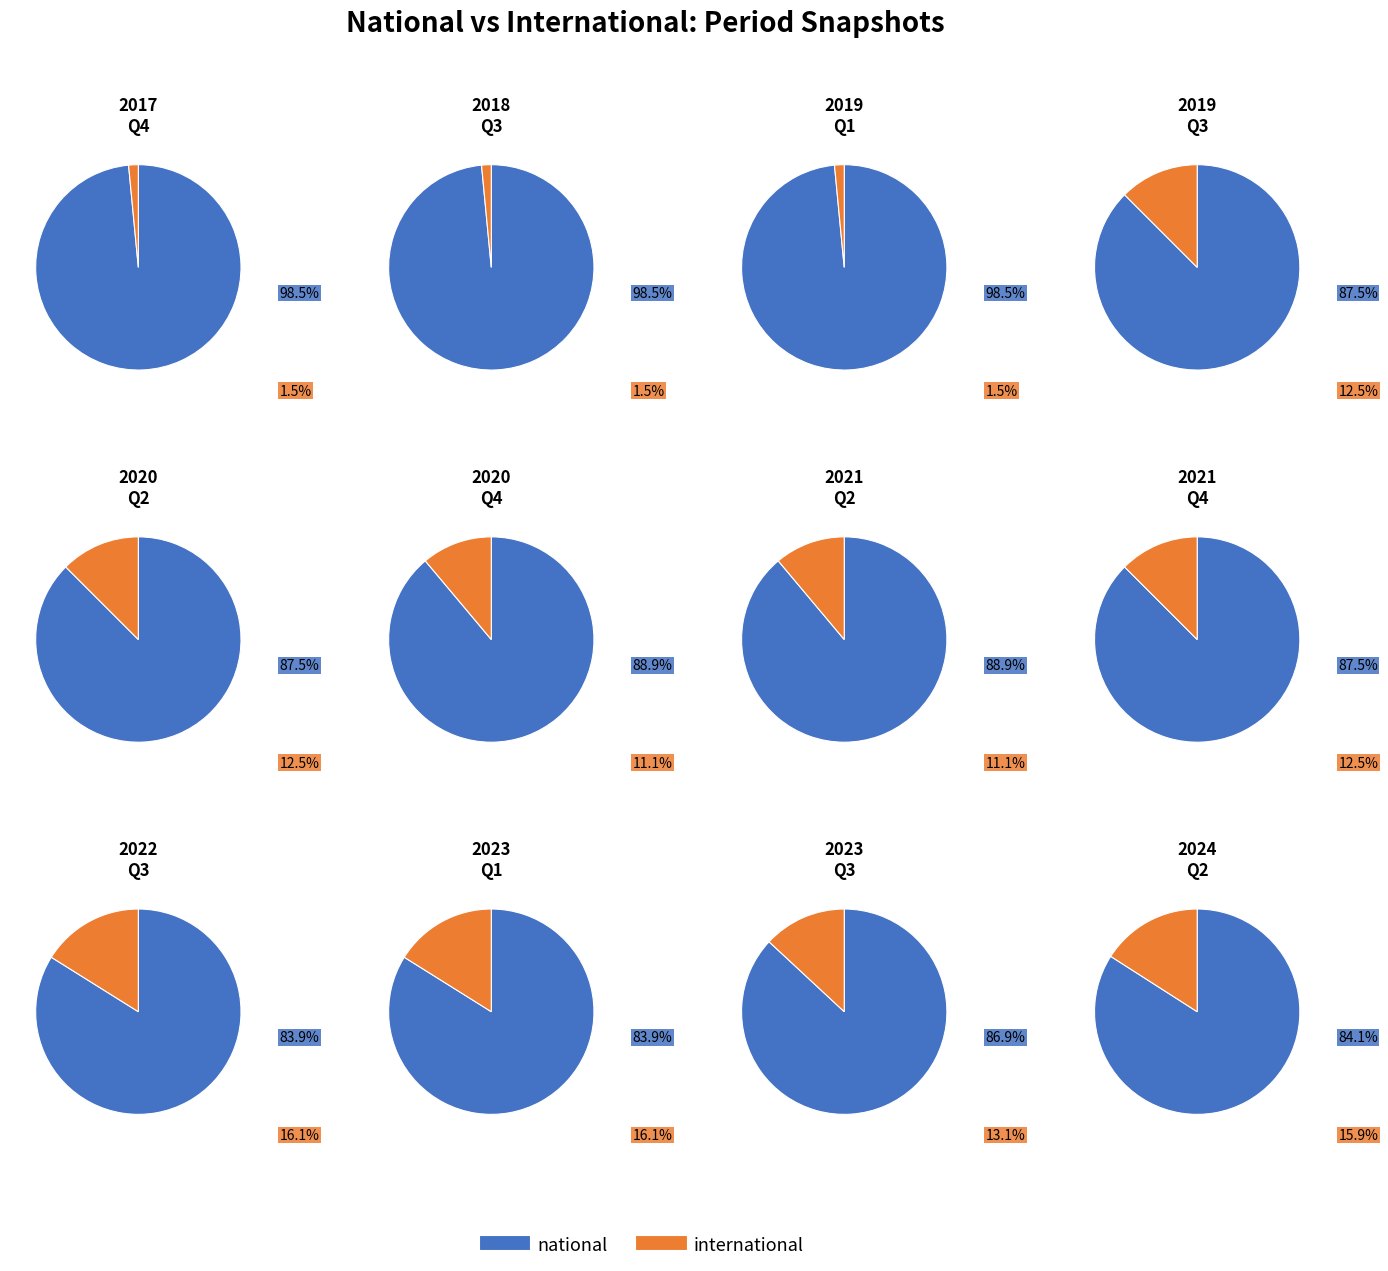

Which series changed the most between 12 and 23?

national